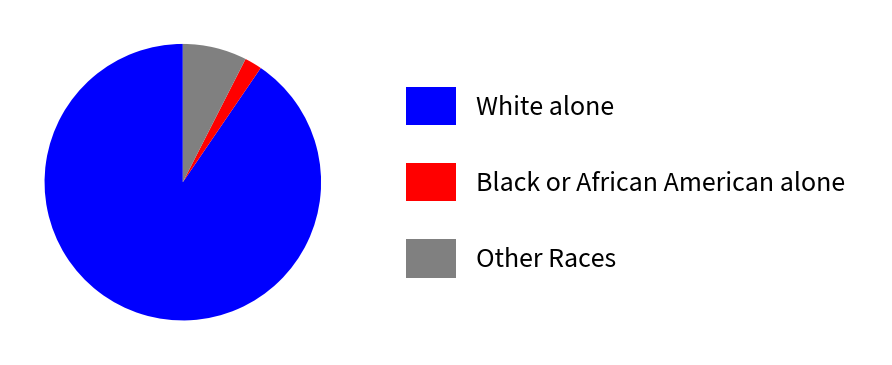

Does any single category account for the majority?

Yes